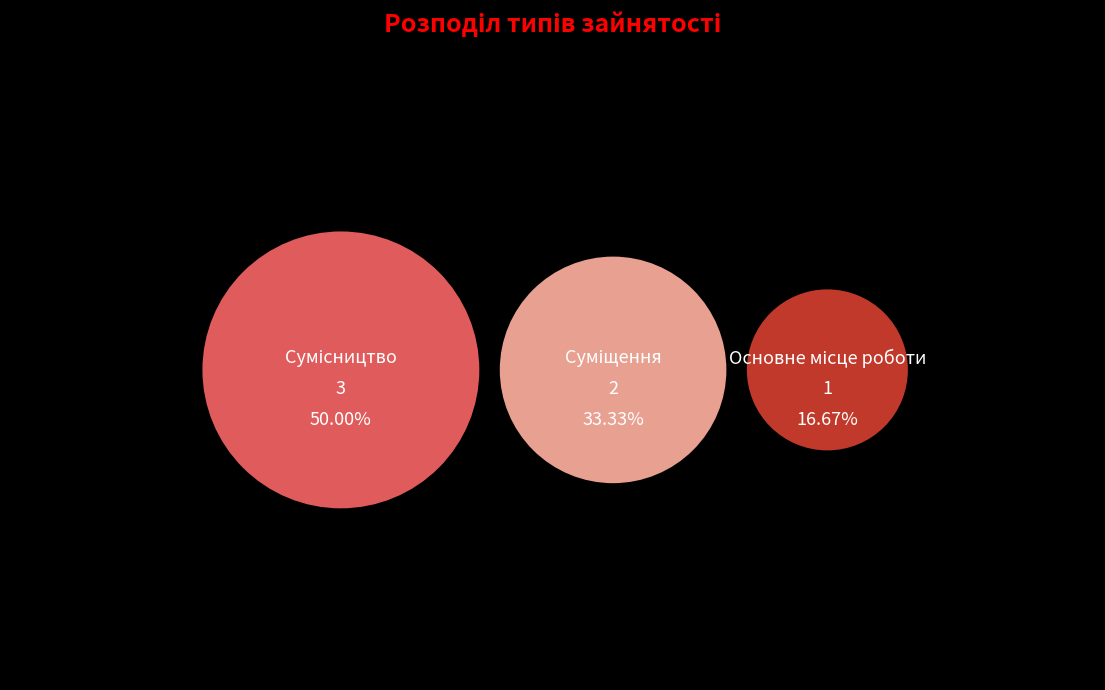

Does Суміщення account for over 50% of the chart?

No